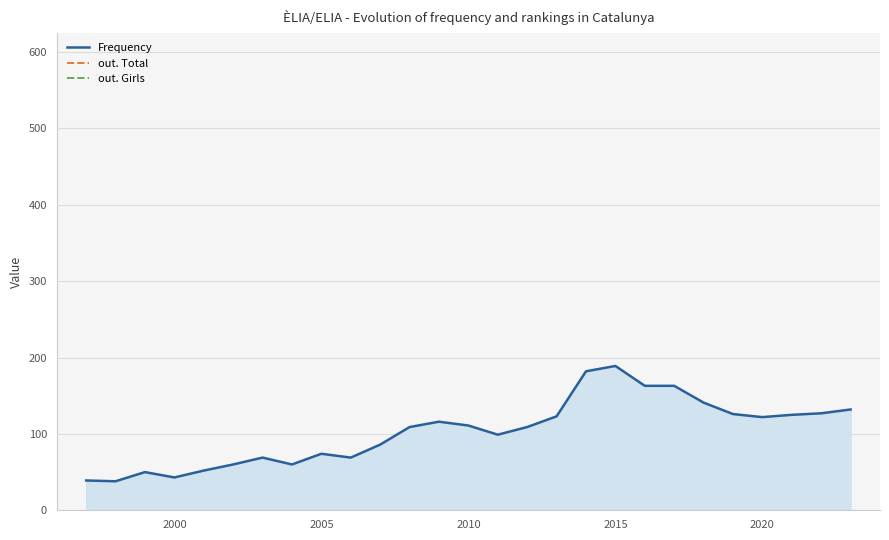

What are all the series names shown in the legend?

Frequency, out. Total, out. Girls